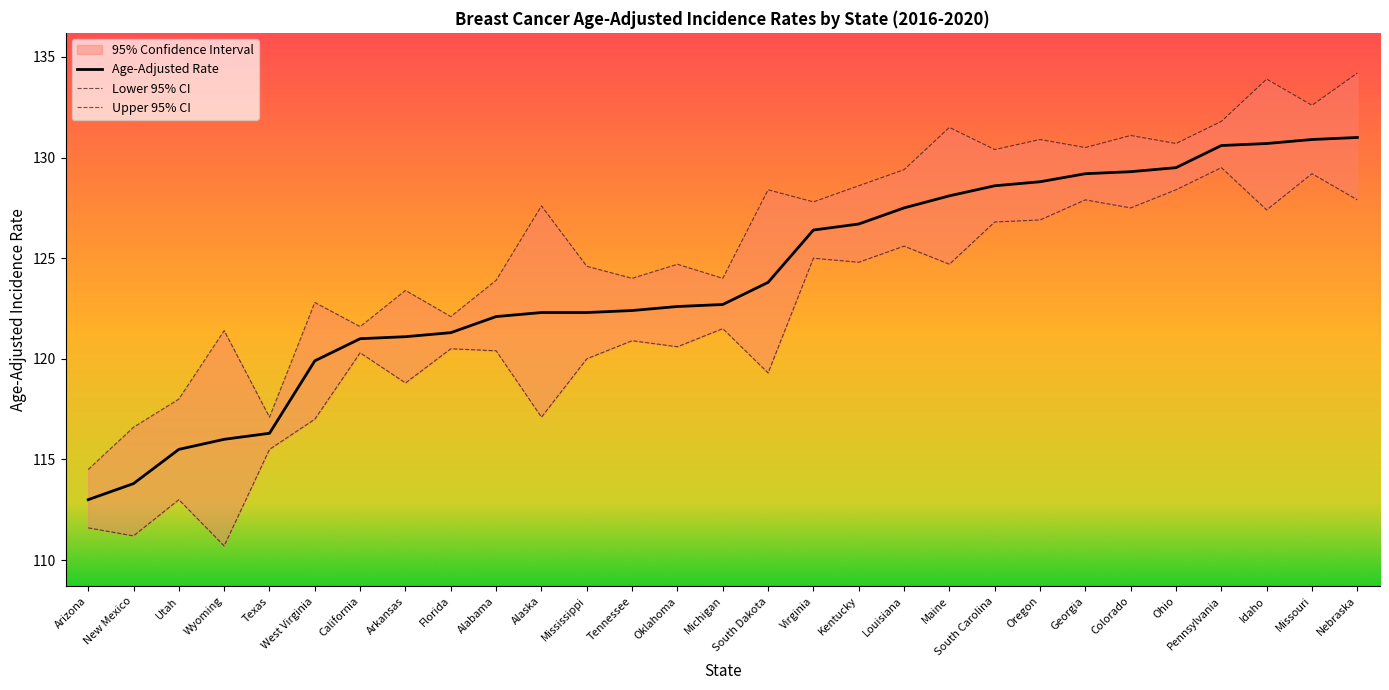

True or false: Upper 95% CI has more than 0 points higher than both neighbors.

True